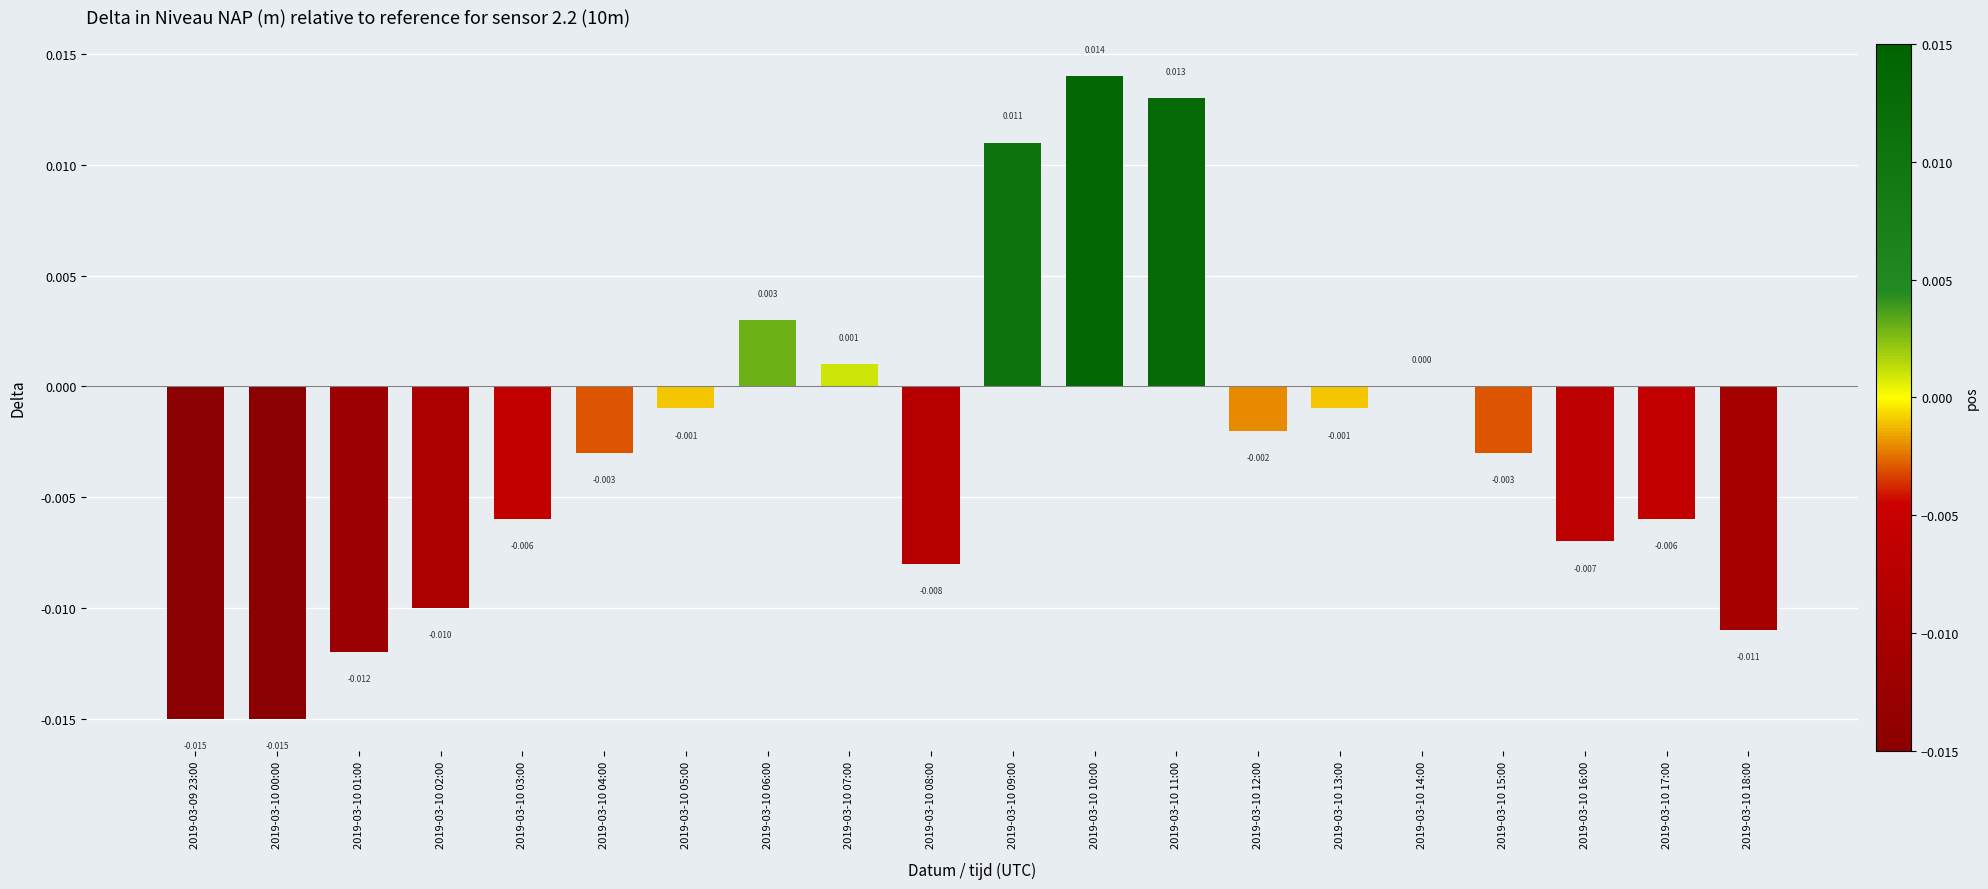

Rank the categories by value from lowest to highest.

2019-03-09 23:00, 2019-03-10 00:00, 2019-03-10 01:00, 2019-03-10 18:00, 2019-03-10 02:00, 2019-03-10 08:00, 2019-03-10 16:00, 2019-03-10 03:00, 2019-03-10 17:00, 2019-03-10 04:00, 2019-03-10 15:00, 2019-03-10 12:00, 2019-03-10 05:00, 2019-03-10 13:00, 2019-03-10 14:00, 2019-03-10 07:00, 2019-03-10 06:00, 2019-03-10 09:00, 2019-03-10 11:00, 2019-03-10 10:00